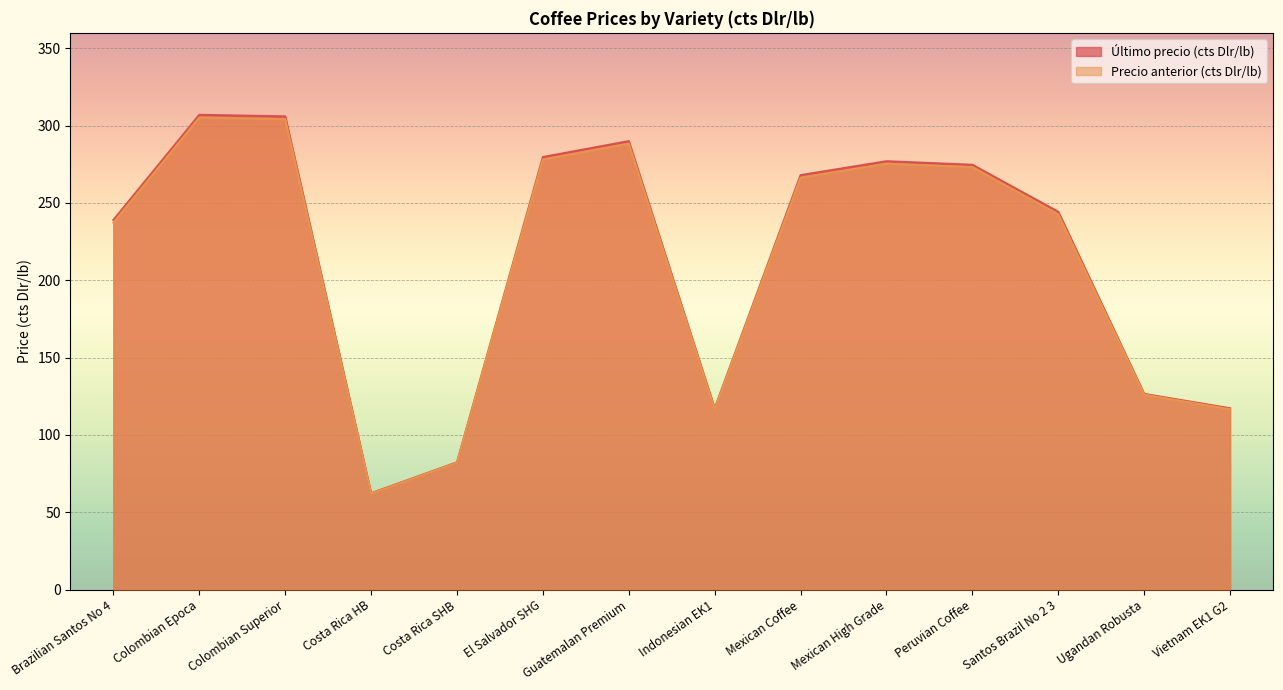

What is the total value across all series at Brazilian Santos No 4?

476.2